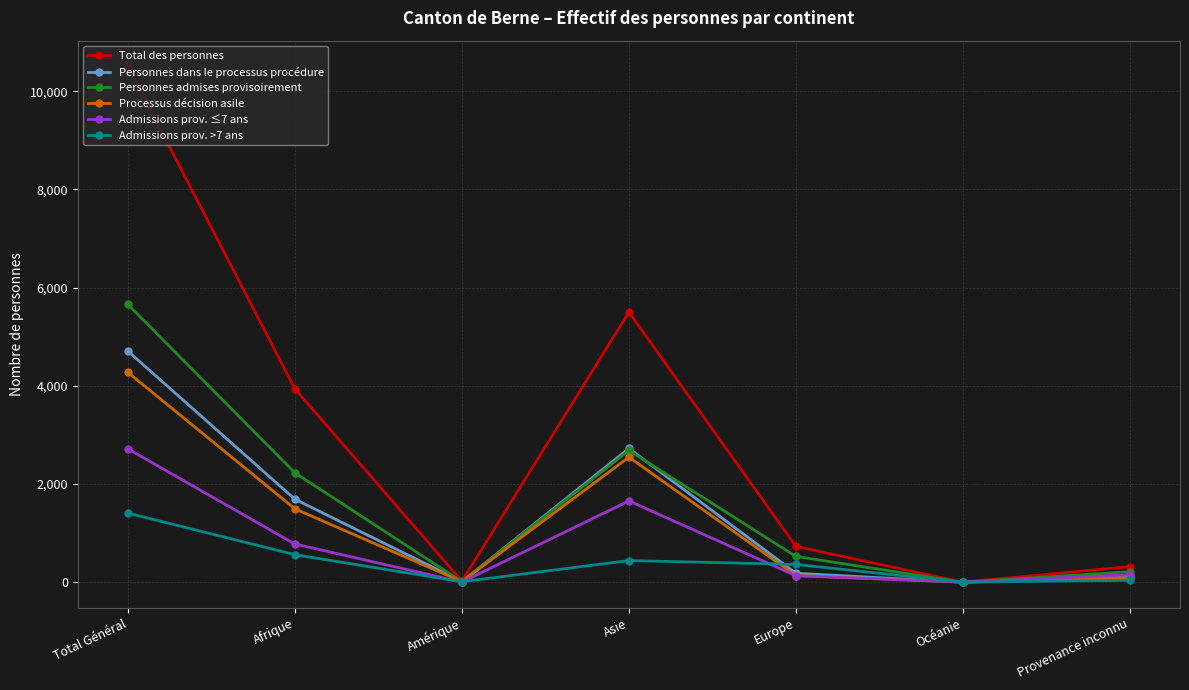

Does the chart display data point markers on the line(s)?

Yes